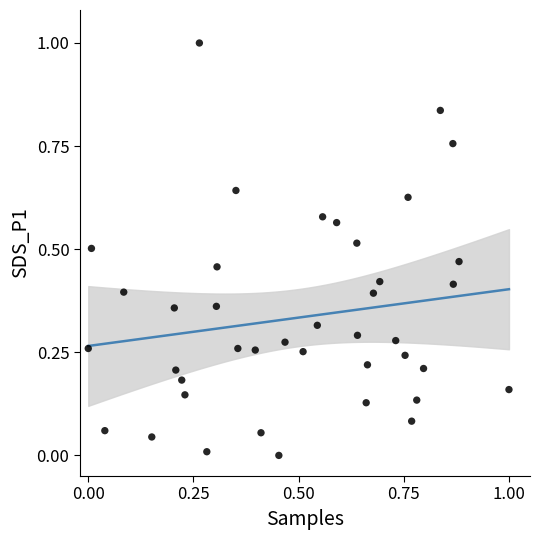

What is the range of X values (max minus min)?

1.0